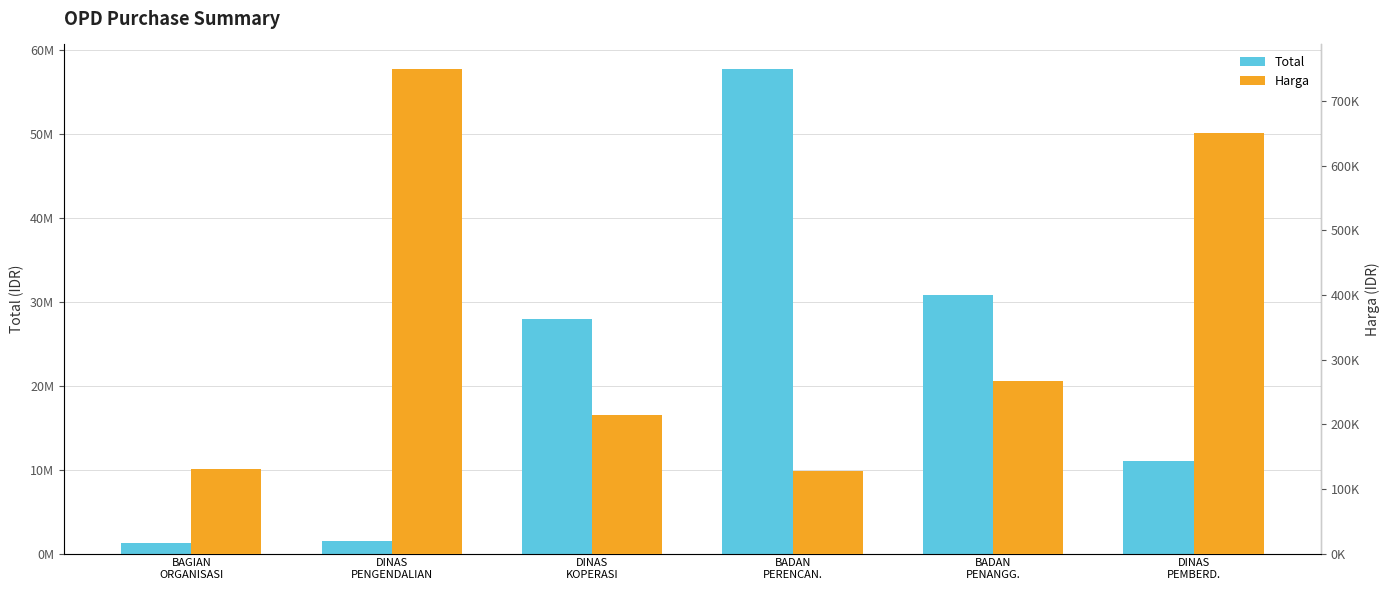

What is the average value of the Harga series?

356805.6